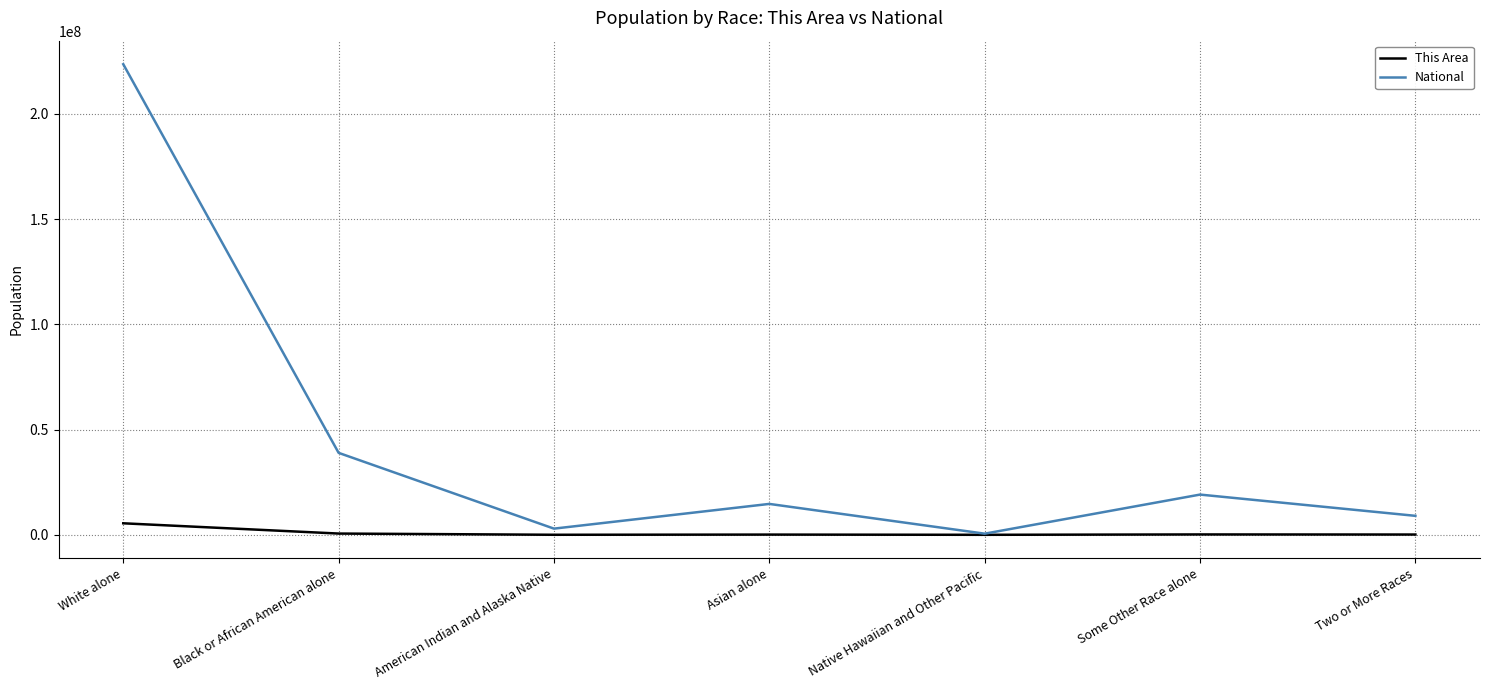

Which label corresponds to the largest value in the chart?

White alone